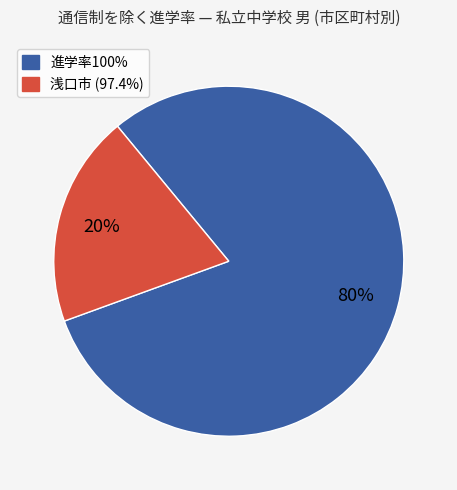

To the nearest percent, what is the average slice percentage?

50%